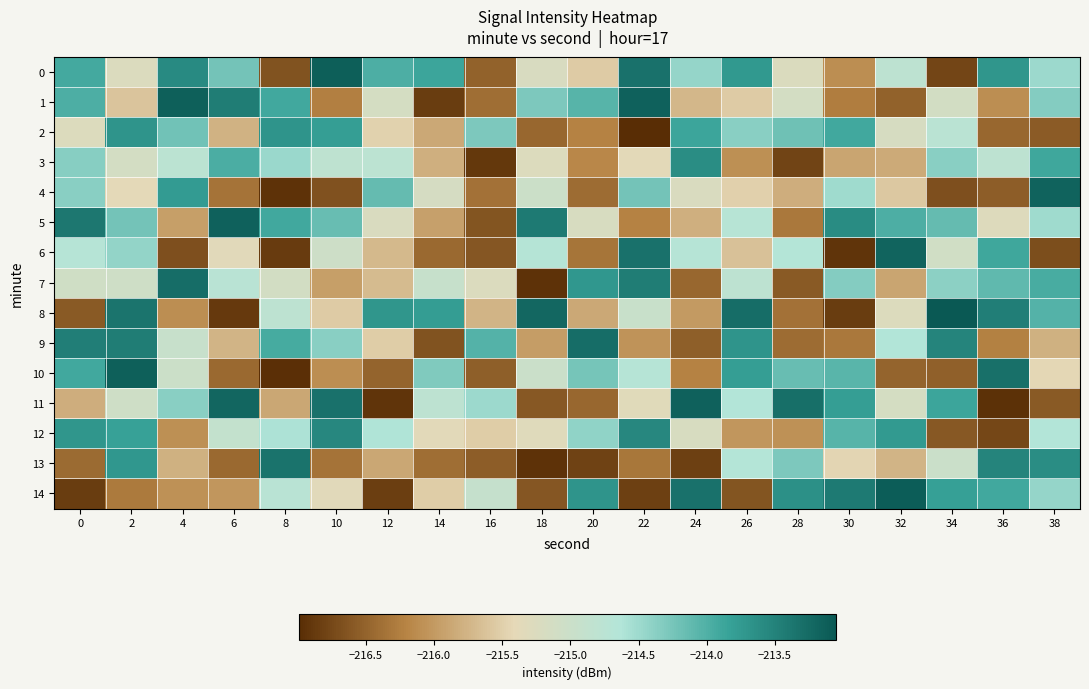

Which series has the widest spread of values?

10